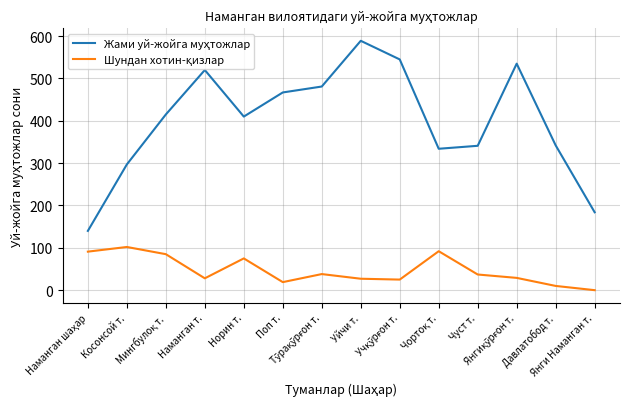

Which series has the widest spread of values?

Жами уй-жойга муҳтожлар